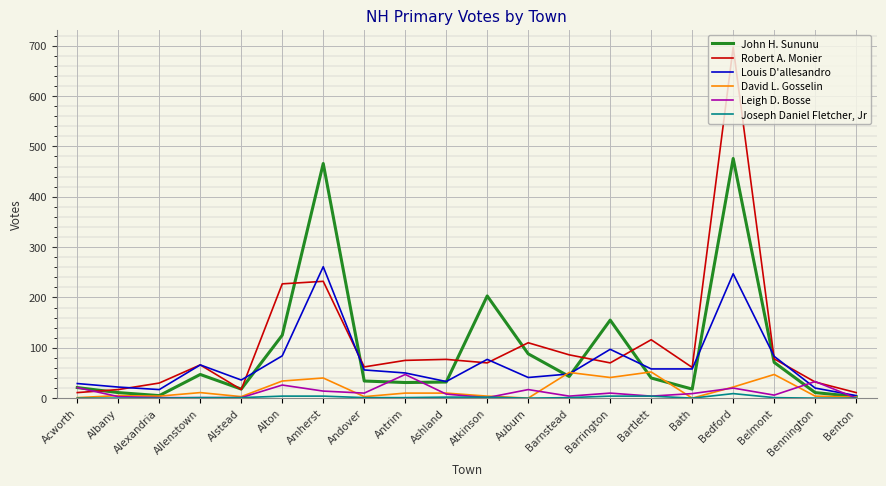

At which label does Louis D'allesandro reach its peak?

Amherst